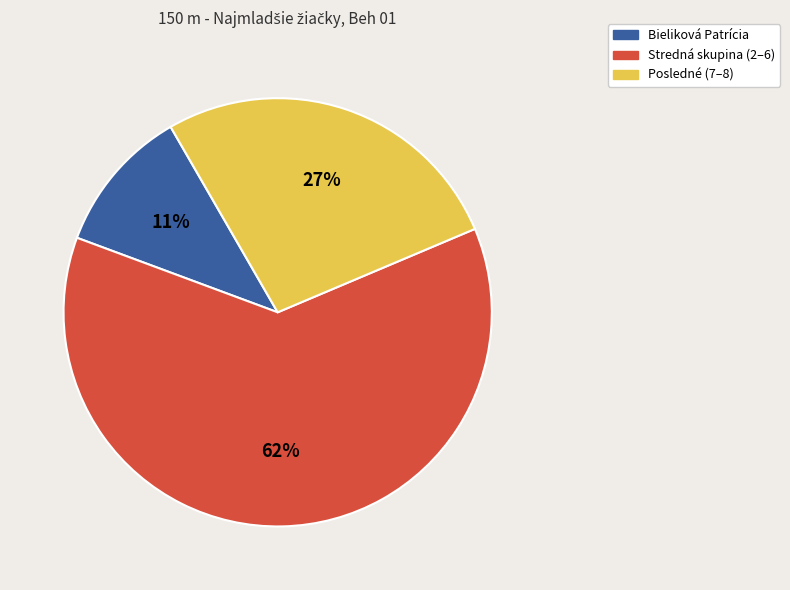

To the nearest percent, what is the difference between the largest and smallest slice percentages?

51%